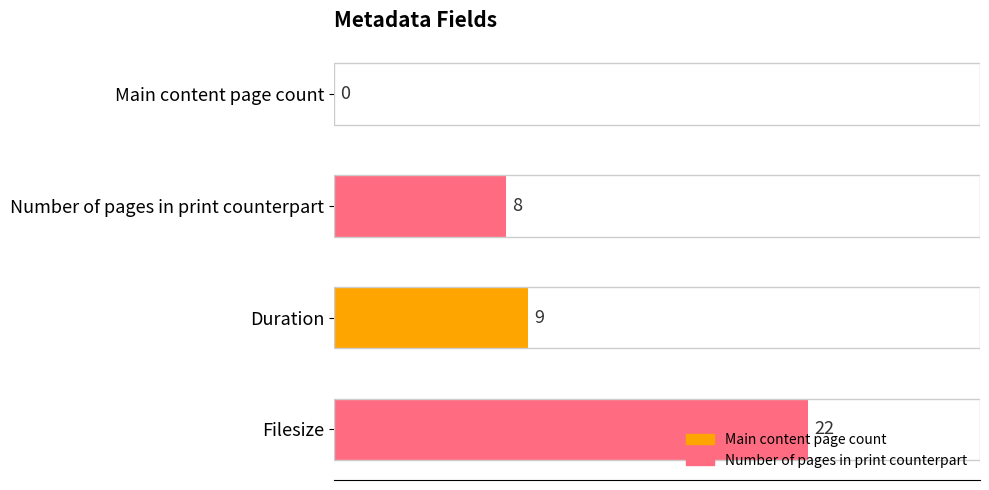

The chart shows a value of 22 at Filesize. True or false?

True